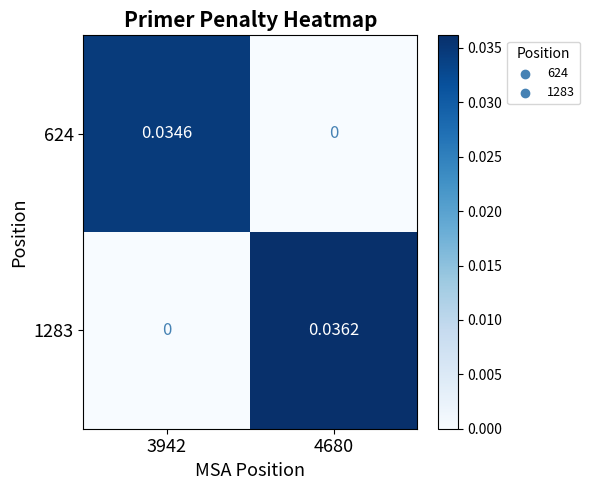

How many values in 1283 are above zero?

1